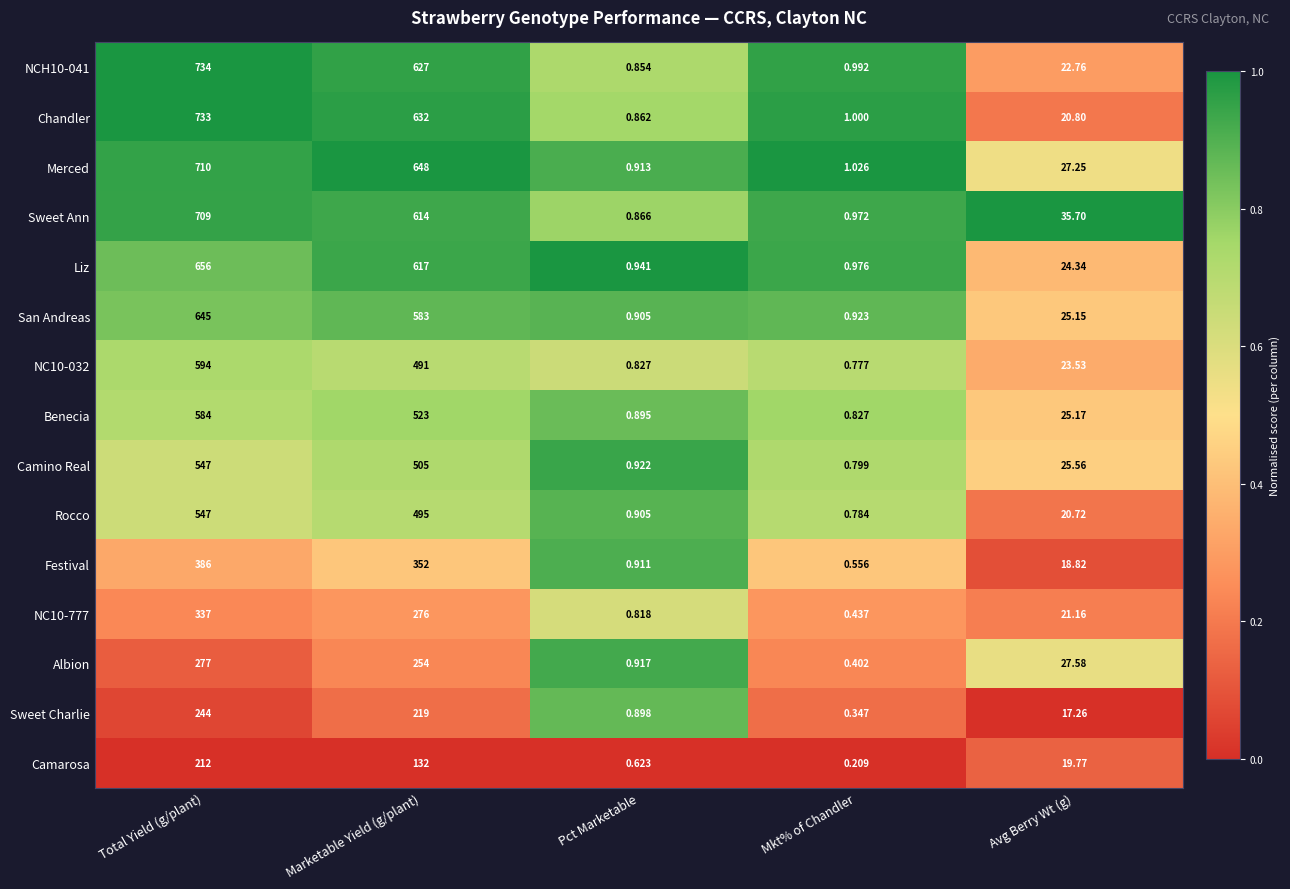

At which label does NC10-777 first exceed 21?

Total Yield (g/plant)